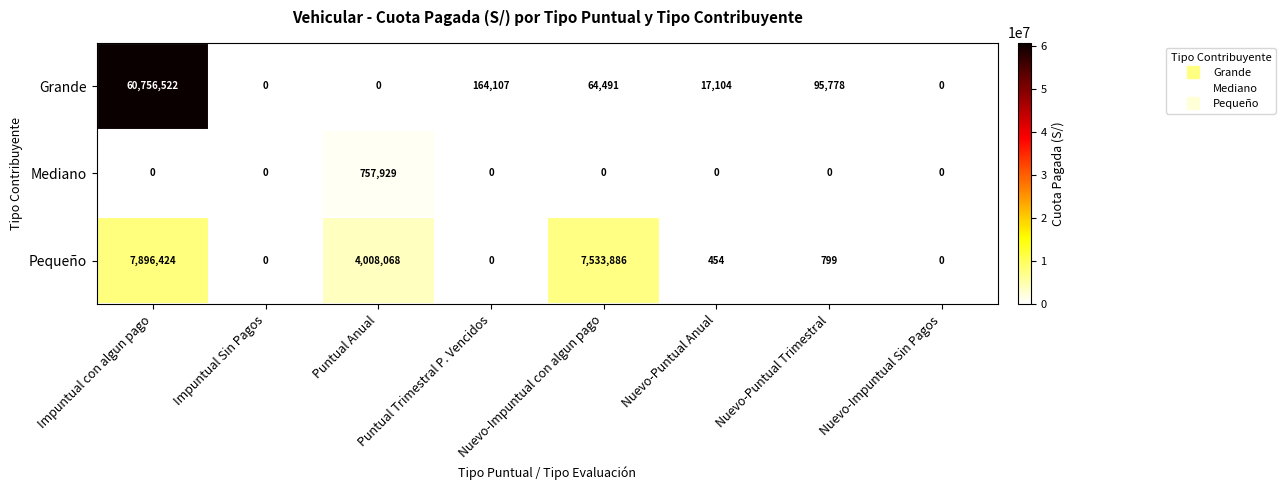

Rank the series by their maximum value, from lowest to highest.

Mediano, Pequeño, Grande